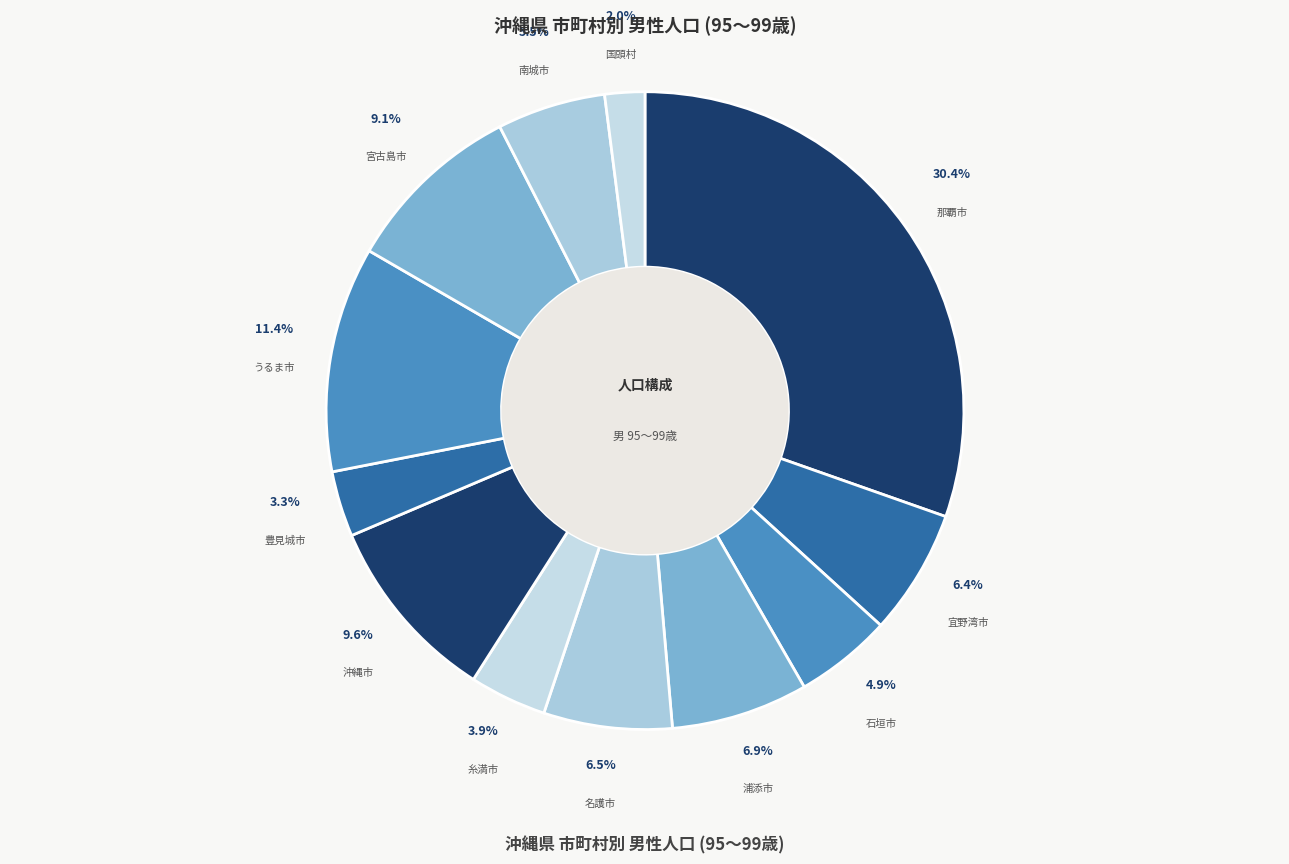

Which slice is the smallest?

国頭村